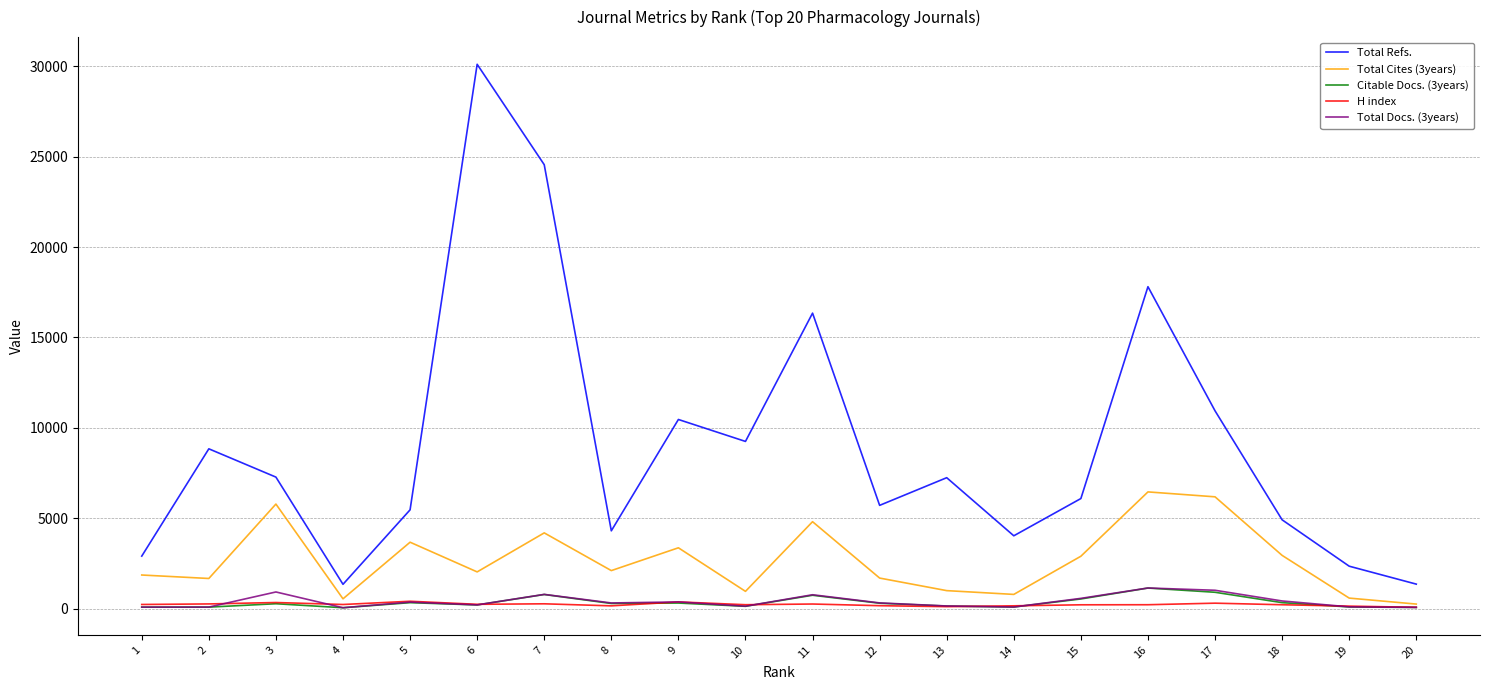

True or false: Total Docs. (3years) and Total Refs. intersect in this chart.

False